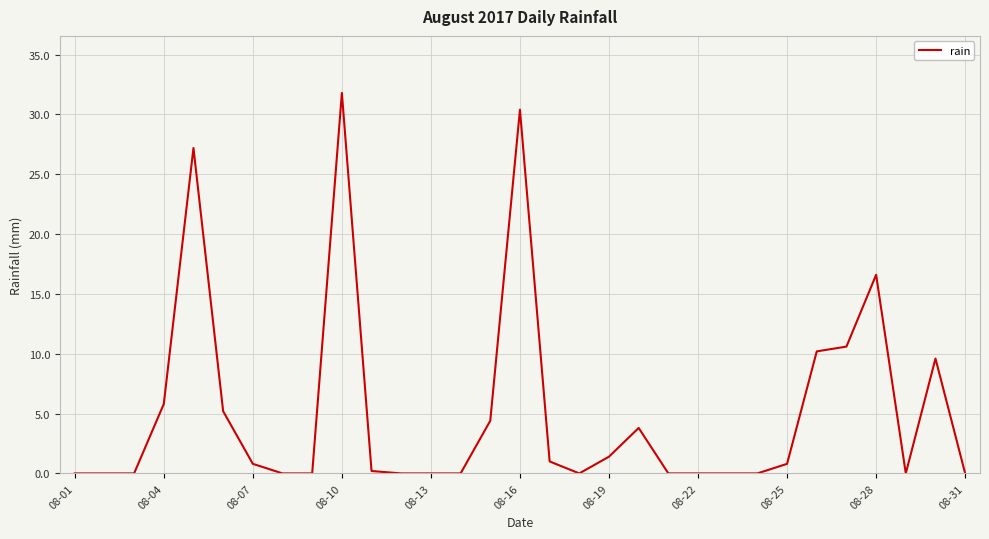

What is the maximum value shown in the chart?

31.8